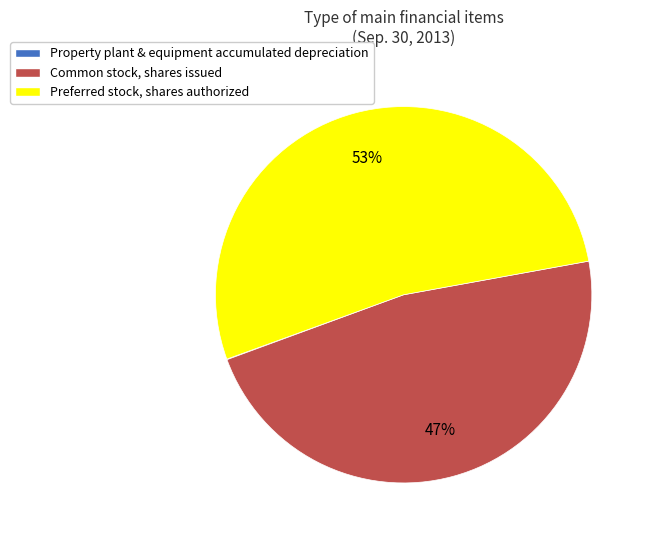

The Common stock, shares issued slice represents 35% of the pie. True or false?

False